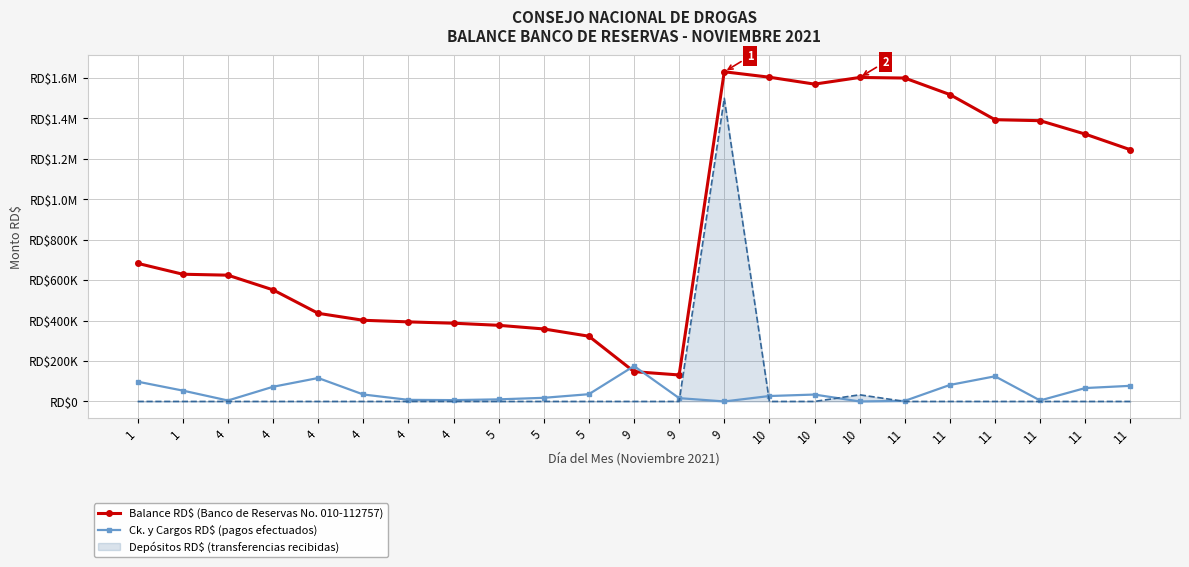

How many data points in Balance RD$ (Banco de Reservas No. 010-112757) are above 629439?

12